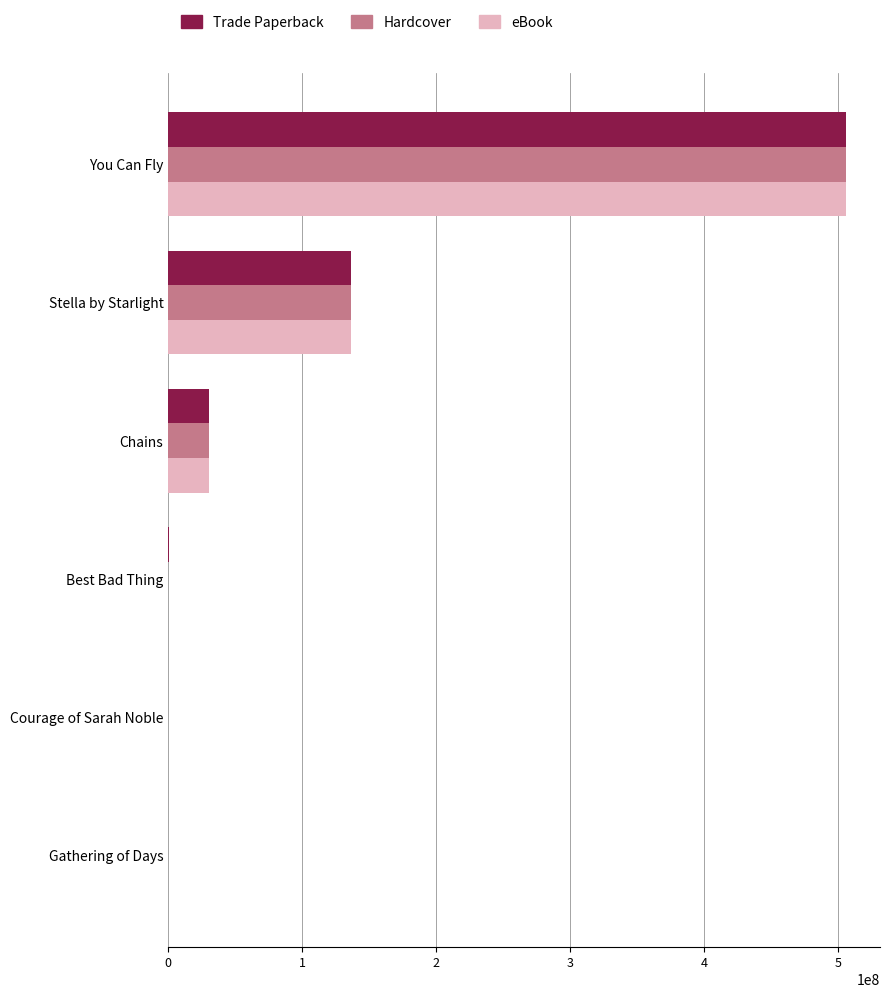

What is the total value across all series at You Can Fly?

1518569748